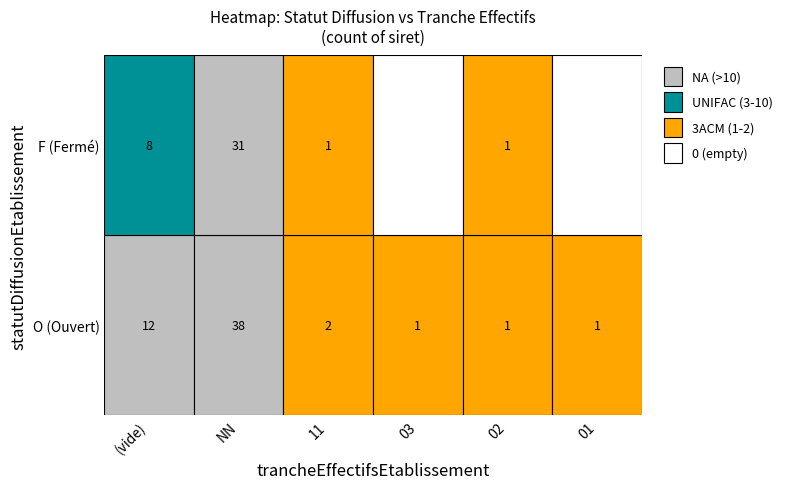

Reading left to right, transcribe all the data shown in this chart.

O: =12	NN=38	11=2	03=1	01=1	02=1
F: =8	NN=31	11=1	03=0	01=0	02=1